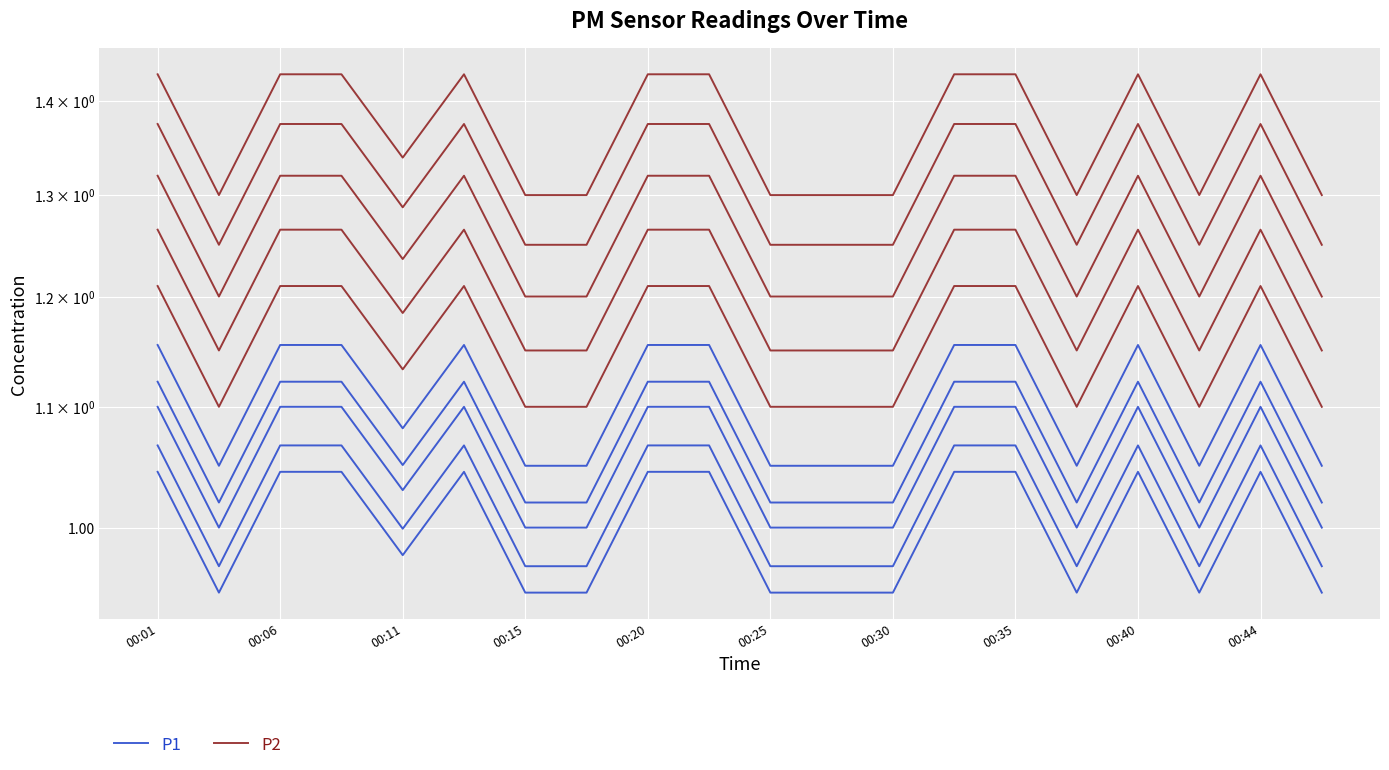

Is this an area chart (filled region under the line)?

No